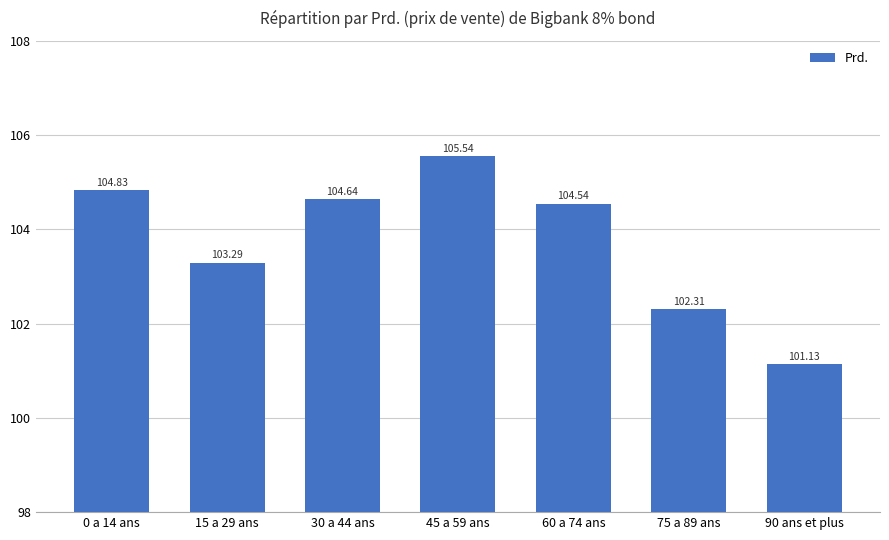

List the labels in order of value, largest first.

45 a 59 ans, 0 a 14 ans, 30 a 44 ans, 60 a 74 ans, 15 a 29 ans, 75 a 89 ans, 90 ans et plus